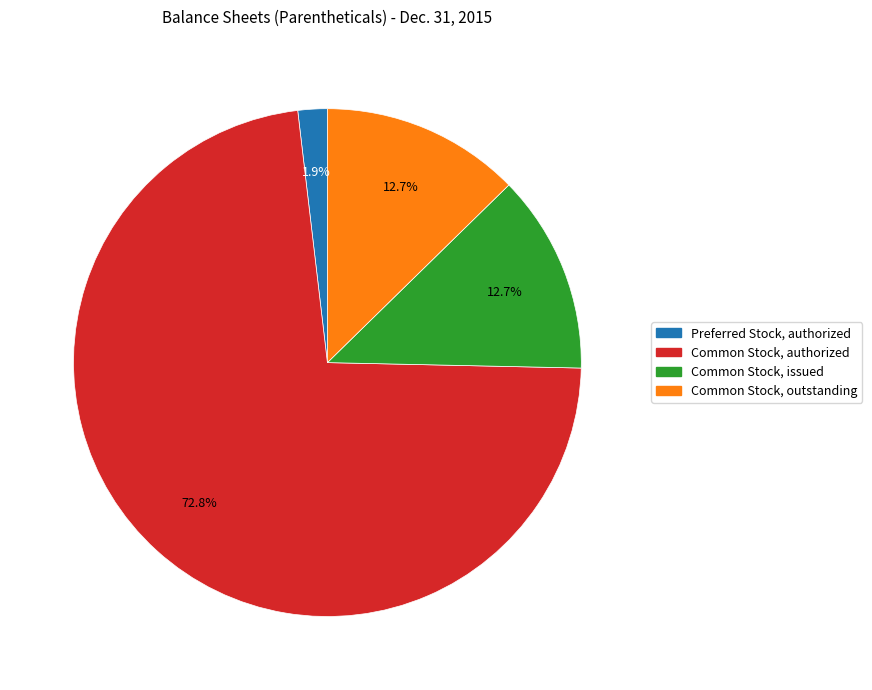

Between Common Stock, authorized and Preferred Stock, authorized, which is larger?

Common Stock, authorized